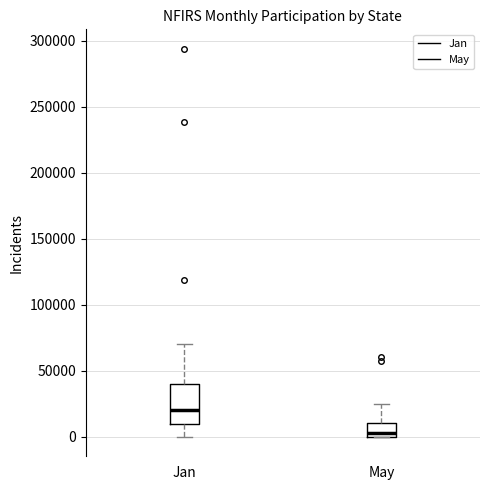

Where does the upper whisker of the box for Jan end on the y-axis? The values are not printed on the chart, so give them approximately, as read against the axis.

70000